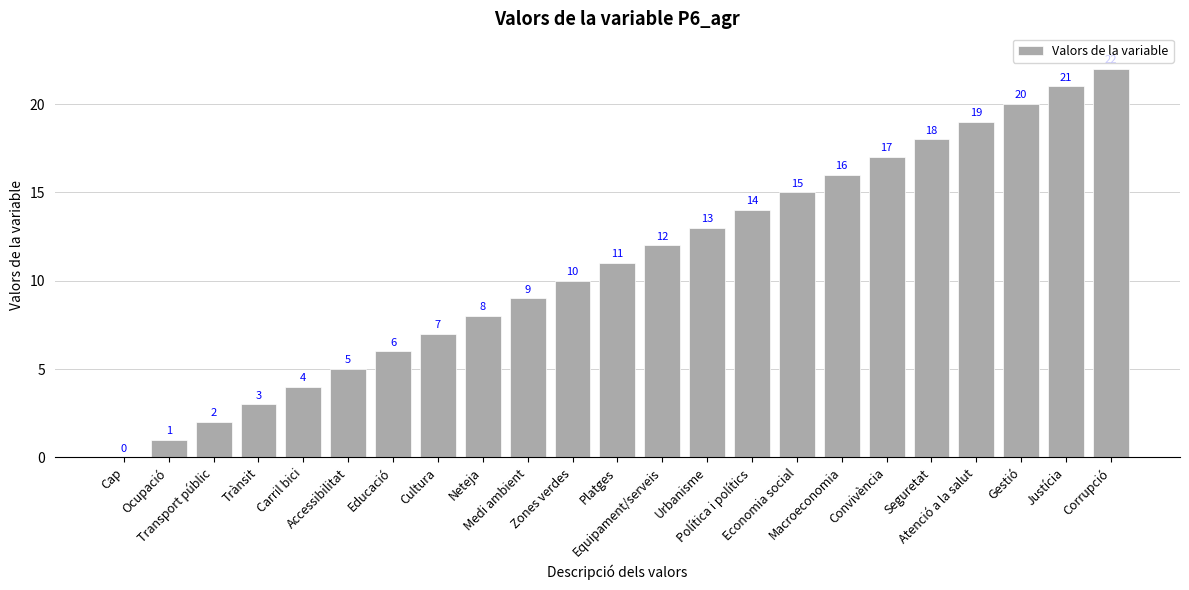

What is the ratio of the value at Justícia to the value at Corrupció?

1.0